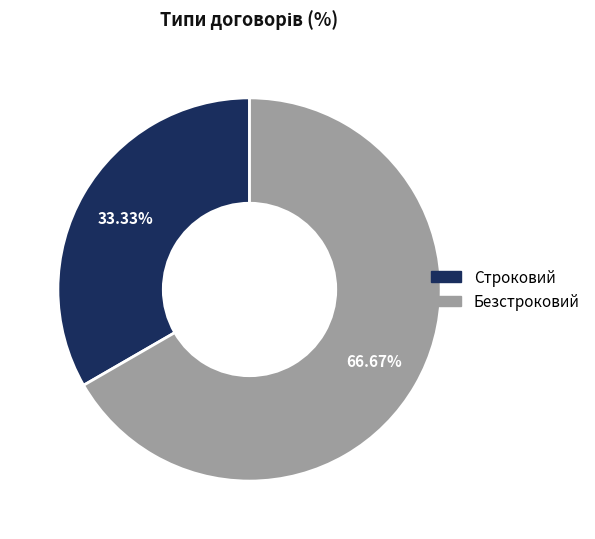

Rank the categories by value from lowest to highest.

Строковий, Безстроковий